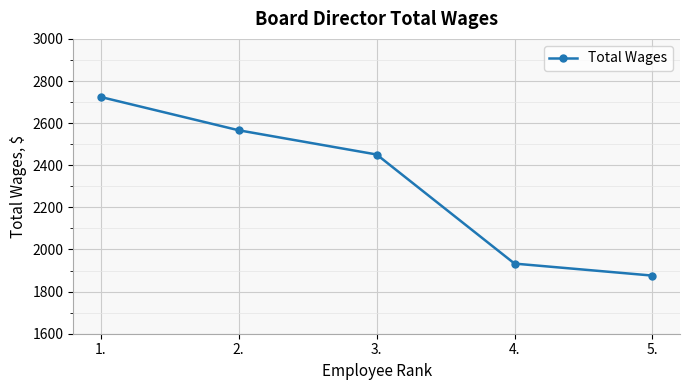

What is the difference between the values at 3. and 1.?

273